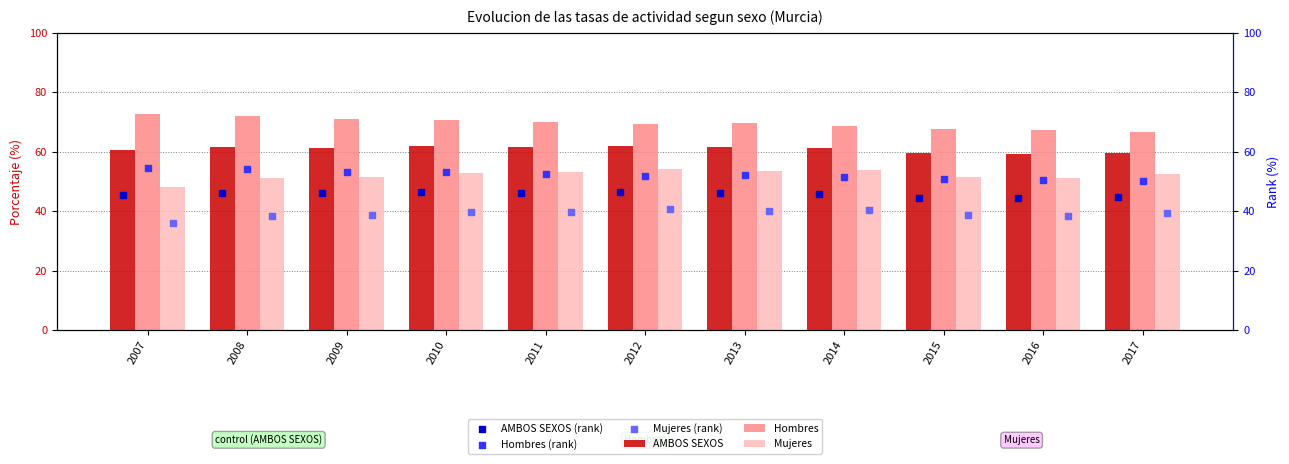

Which series has the widest spread of Y values?

Mujeres